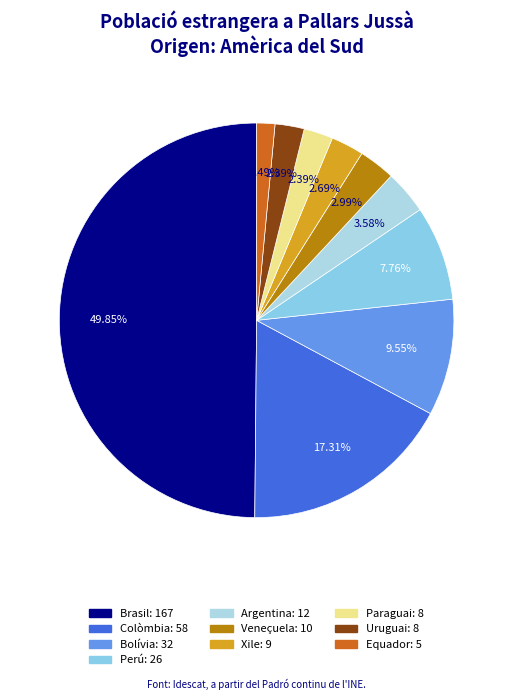

Is there any slice that represents more than half of the pie?

No